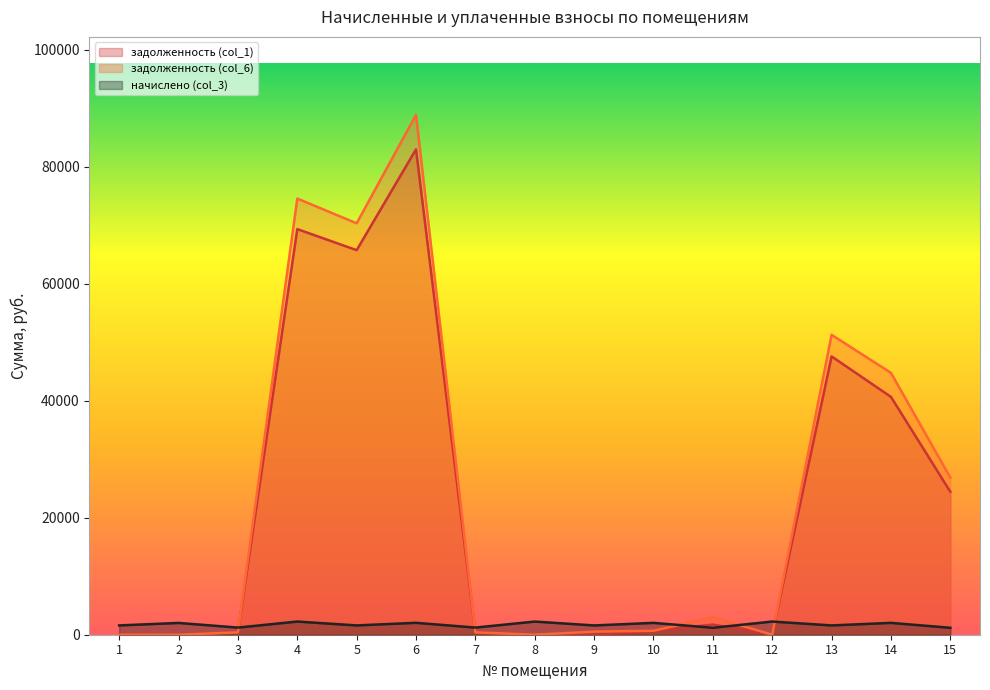

What is the difference between the highest and lowest values at 8?

2247.8